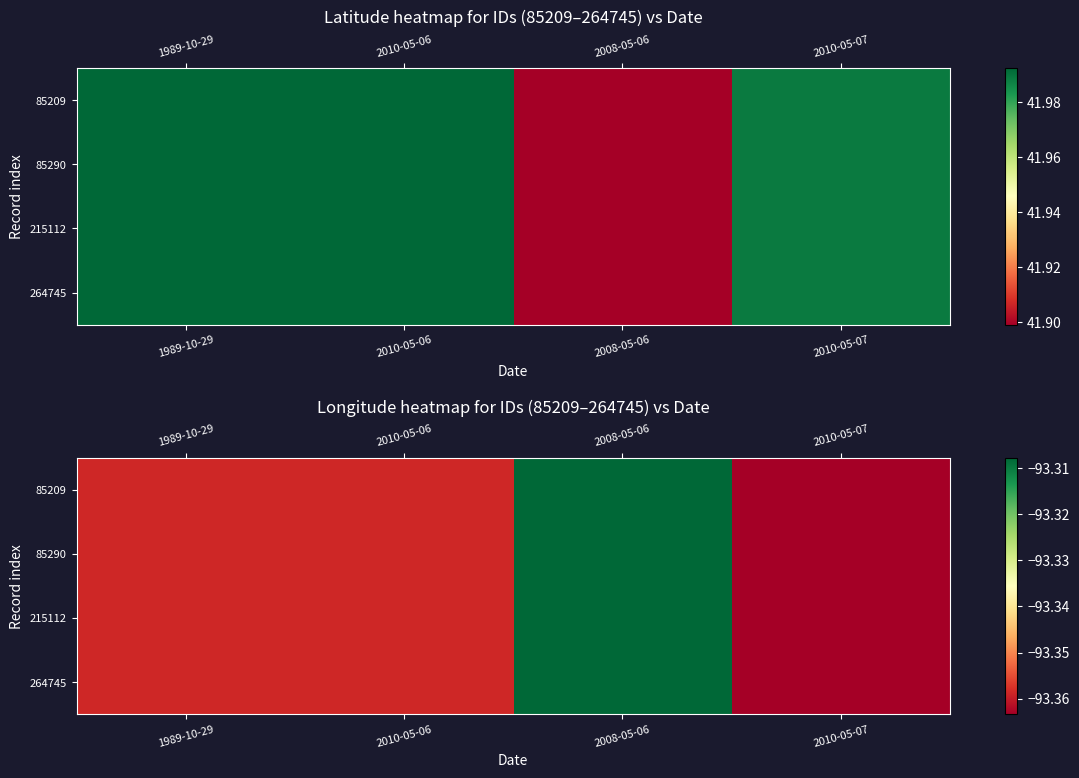

True or false: 215112 has a value of -93.3 at 2008-05-06.

True